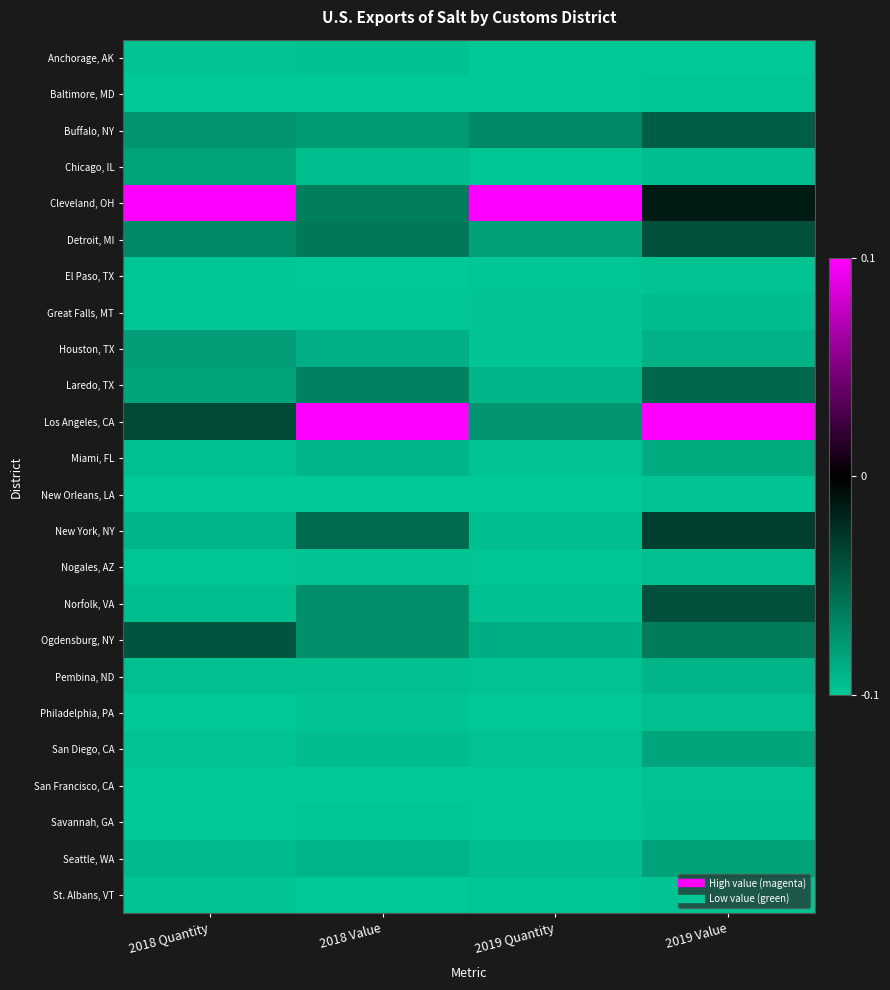

What is the smallest value displayed?

-0.1